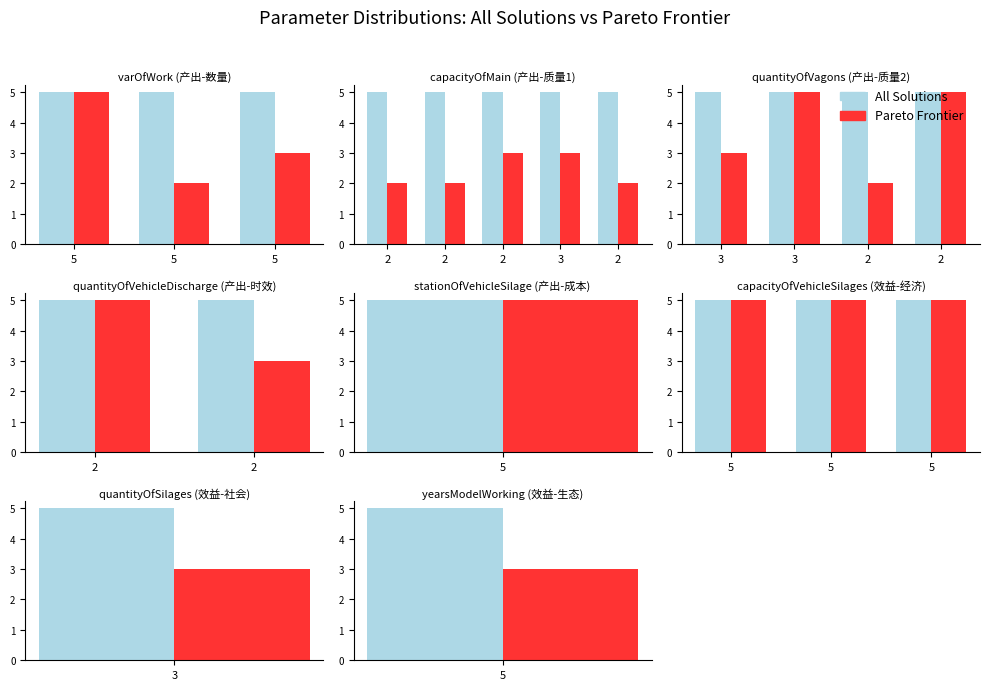

What is the sum of all All Solutions values?

100